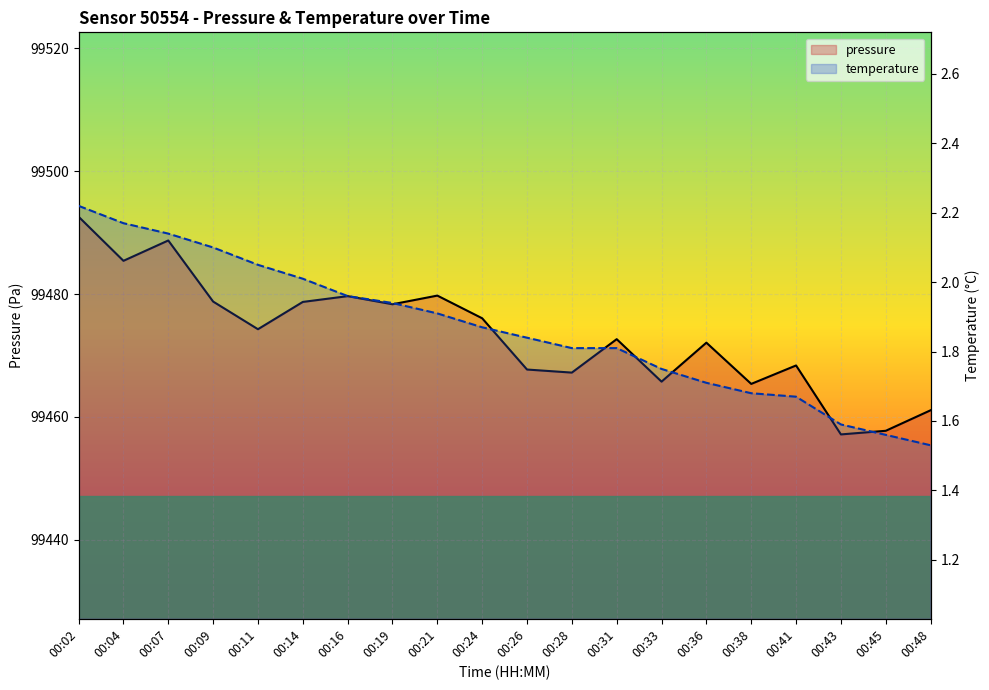

Rank the series by their maximum value, from highest to lowest.

pressure, temperature